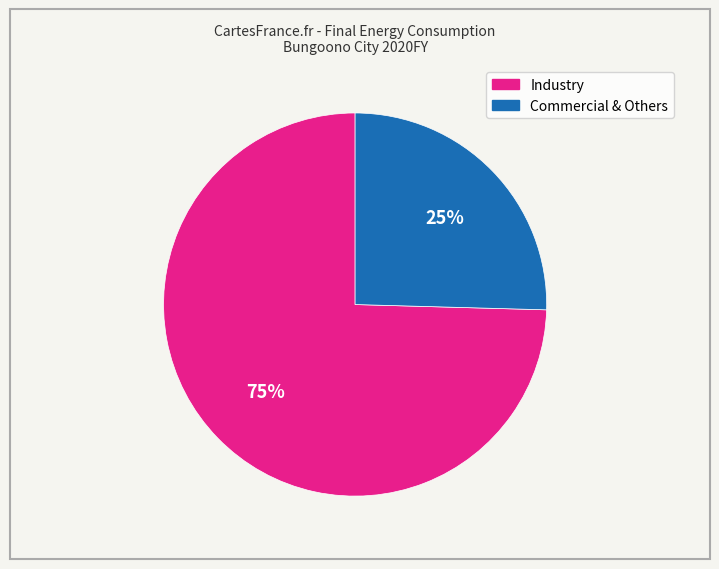

Is there any slice that represents more than half of the pie?

Yes